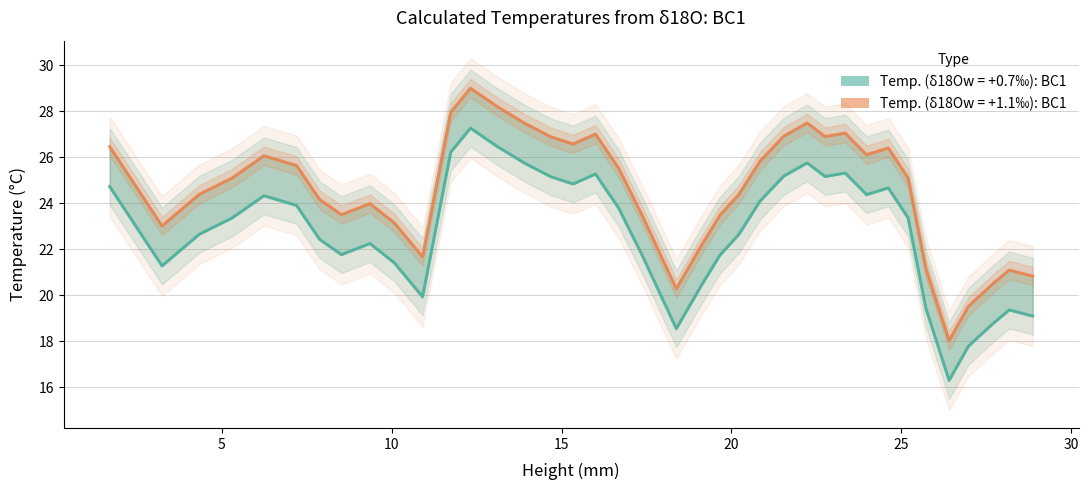

Where does the Temp. (δ18Ow = +0.7‰): BC1 series first go above 23?

1.7